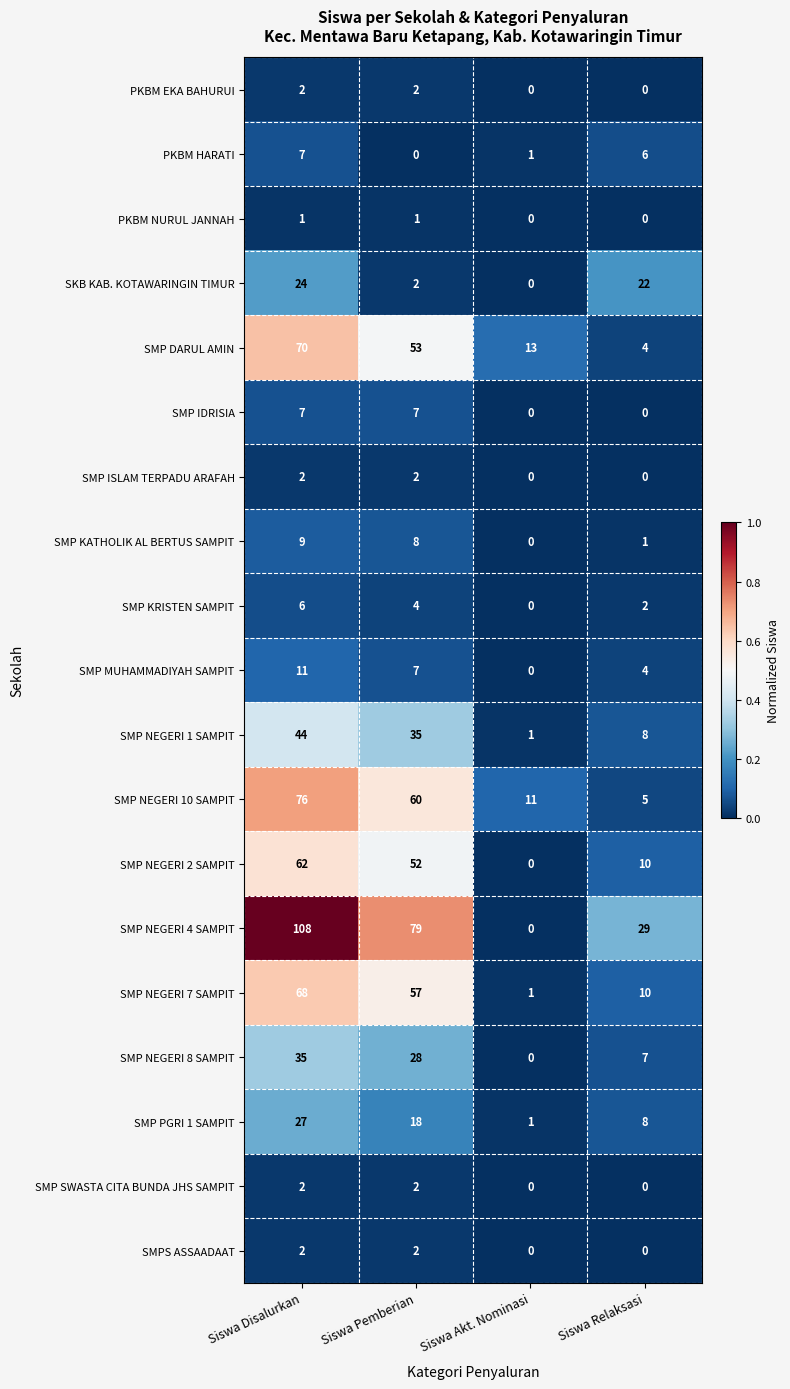

What is the sum of the SMP DARUL AMIN values at Siswa Disalurkan and Siswa Relaksasi?

74